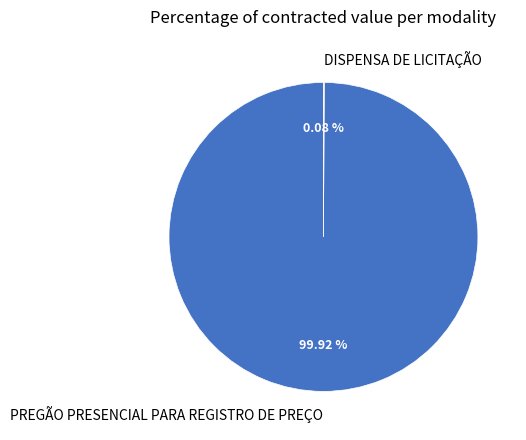

Is there a majority slice in this chart?

Yes